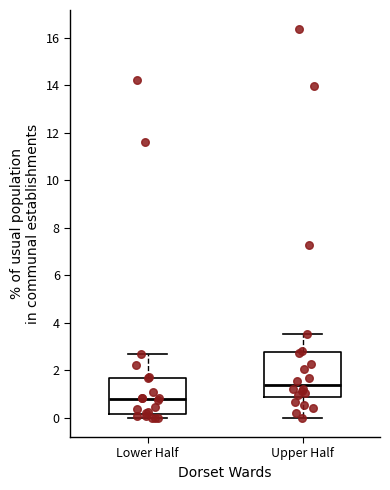

Where is the upper edge of the box for Lower Half on the y-axis? The values are not printed on the chart, so give them approximately, as read against the axis.

1.6